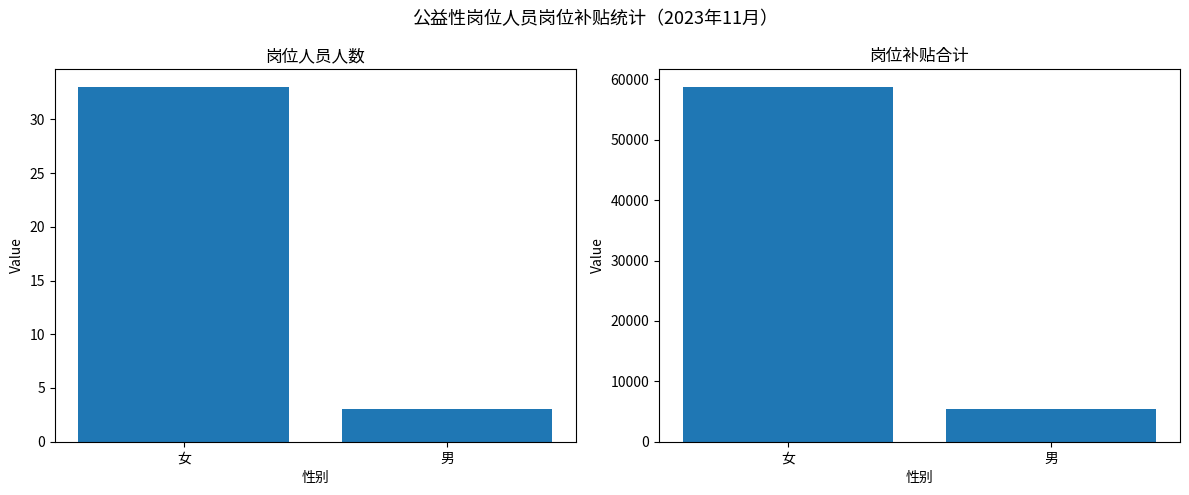

What is the label of the 1st bar from the left?

女